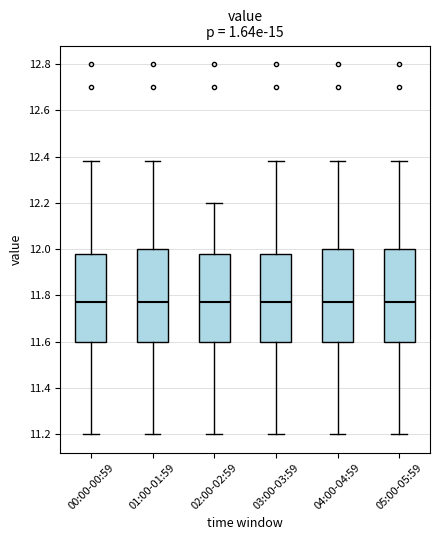

Where does the upper whisker of the box for 02:00-02:59 end on the y-axis? The values are not printed on the chart, so give them approximately, as read against the axis.

12.20